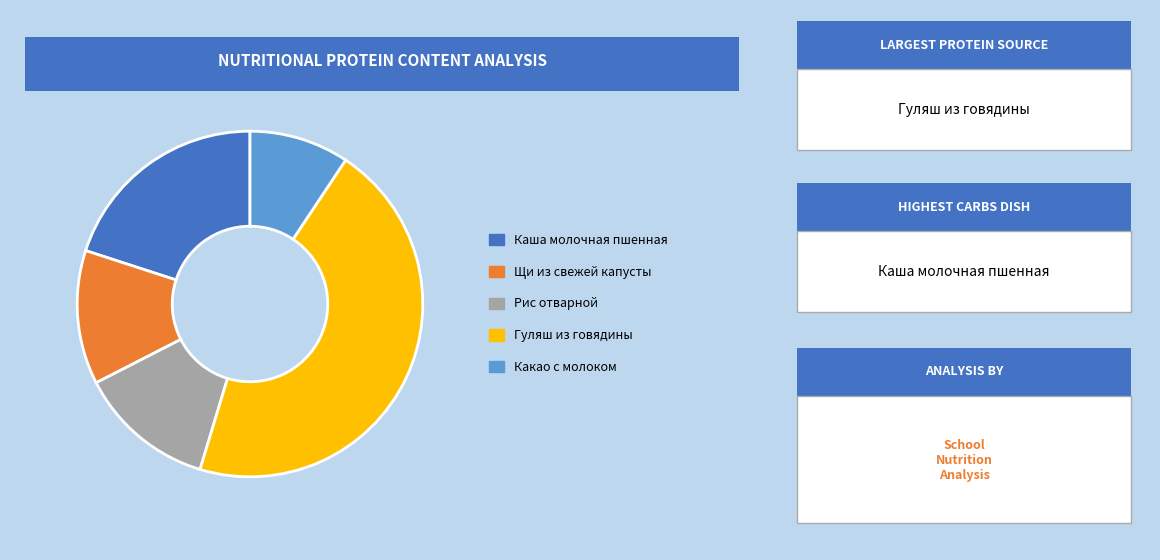

Is there any slice that represents more than half of the pie?

No